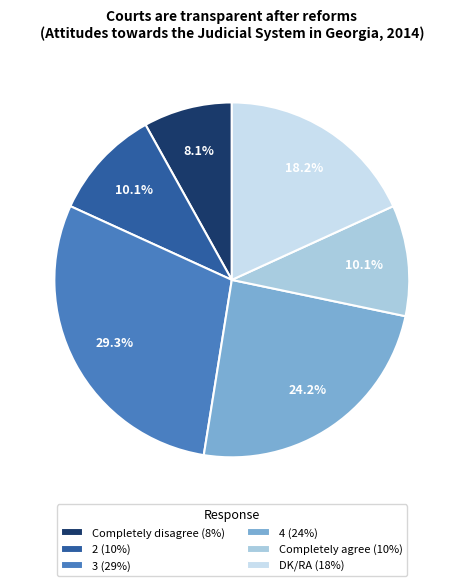

Approximately how many times larger is the value at 3 (29%) compared to Completely agree (10%)?

2.9